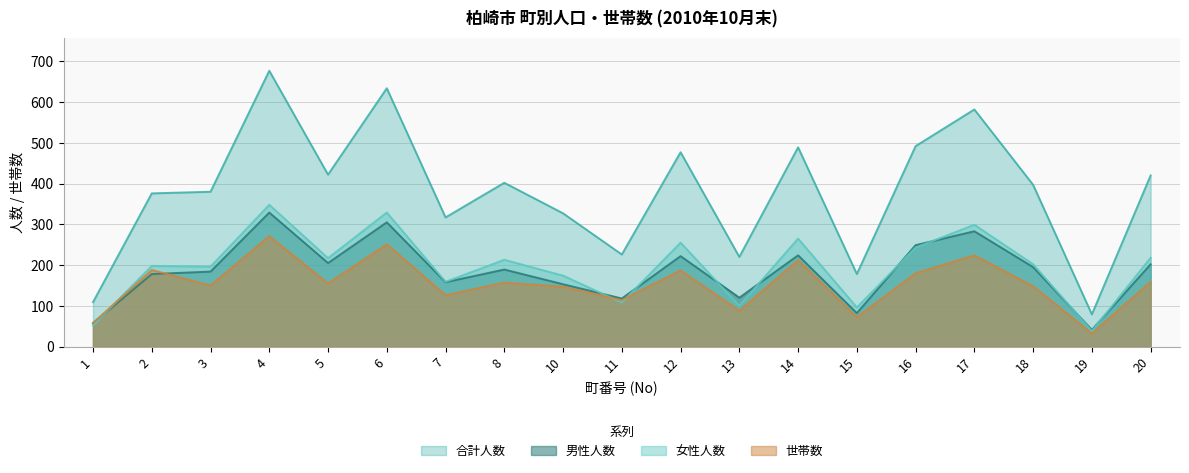

How many interior local peaks does the 女性人数 series have?

7